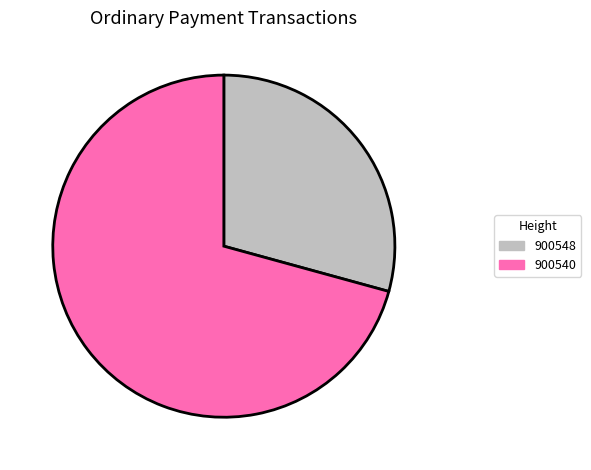

Which has a higher value, 900548 or 900540?

900540